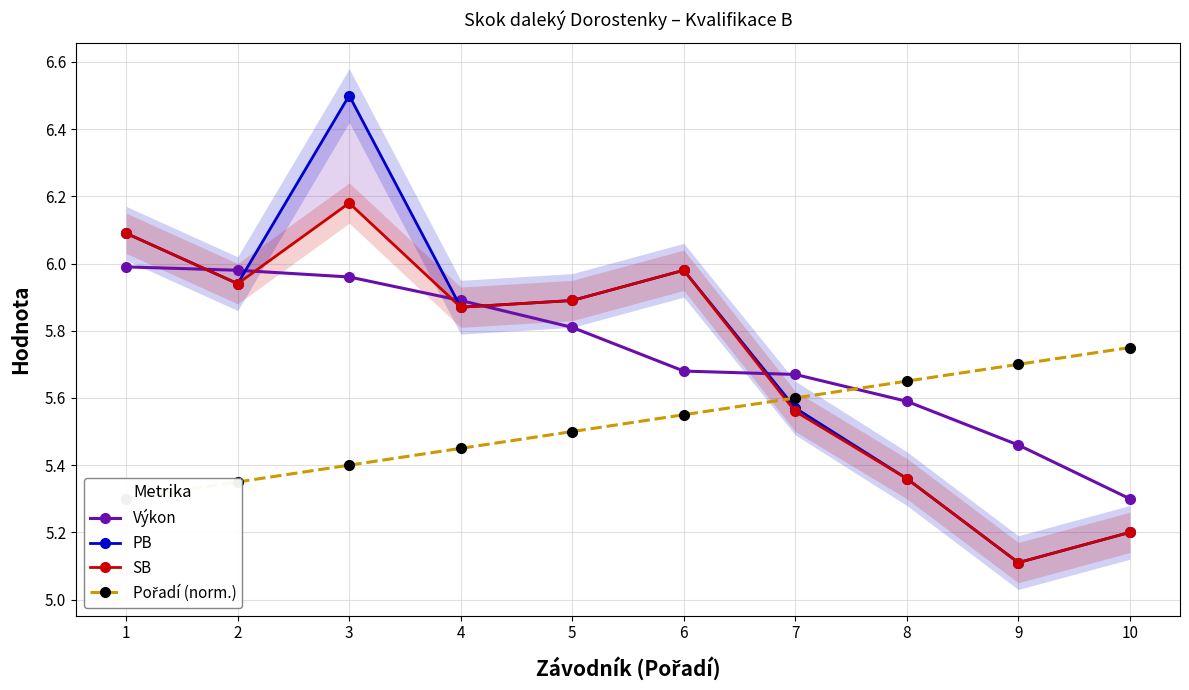

List the labels in order of SB value, smallest first.

9, 10, 8, 7, 4, 5, 2, 6, 1, 3